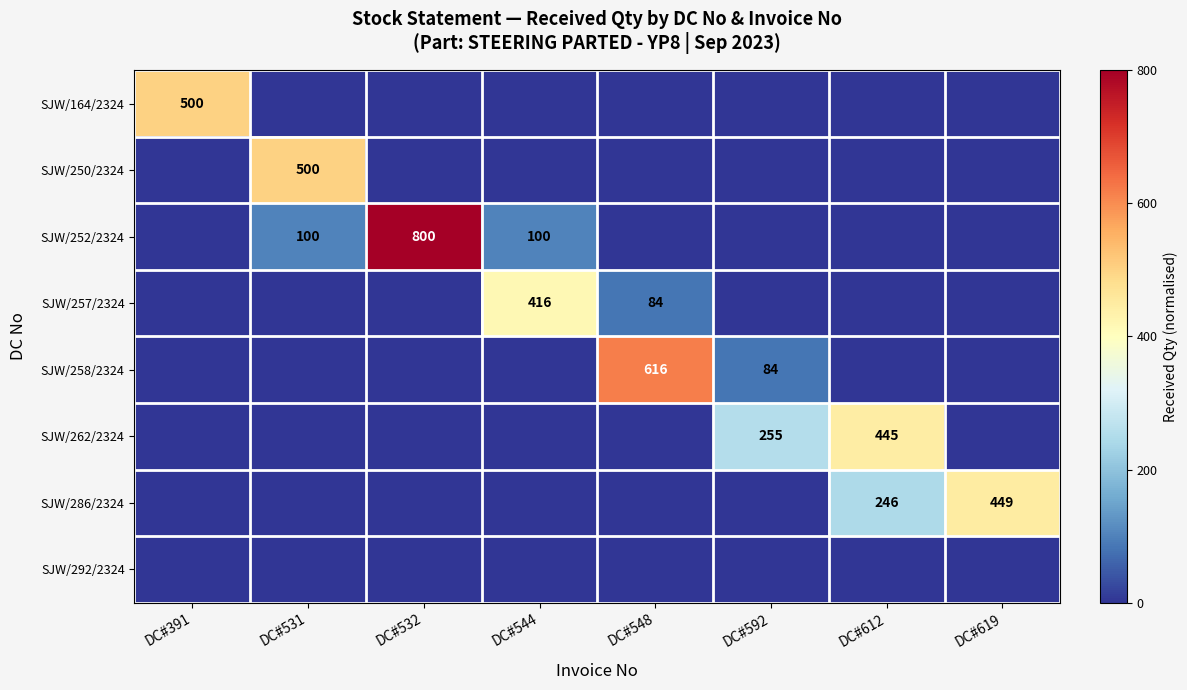

The SJW/257/2324 series shows 125 at DC#544. True or false?

False